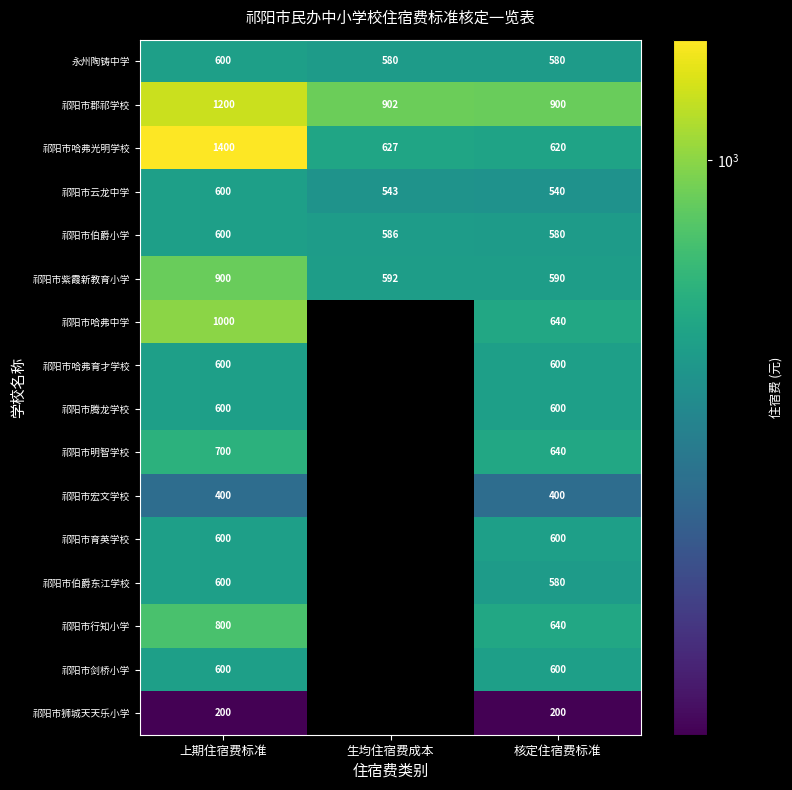

What is the total value across all series at 核定住宿费标准?

9310